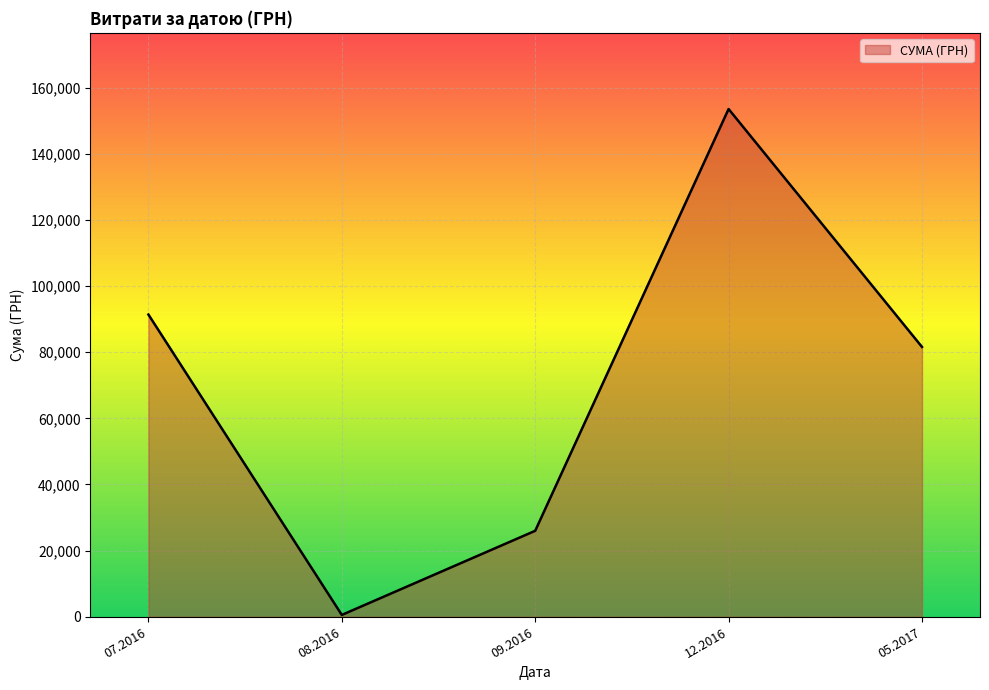

How many values are below 81589?

2